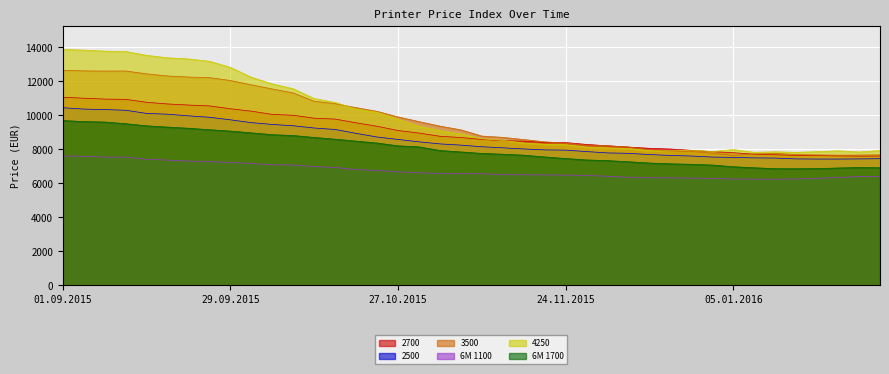

How many categories are shown in the chart?

40